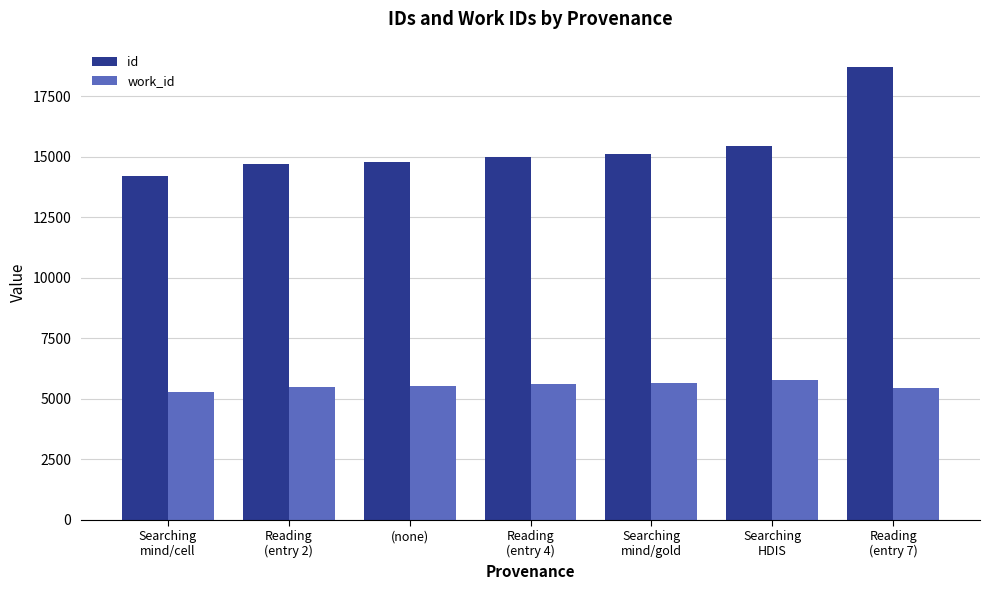

At which label does work_id reach its minimum?

Searching
mind/cell